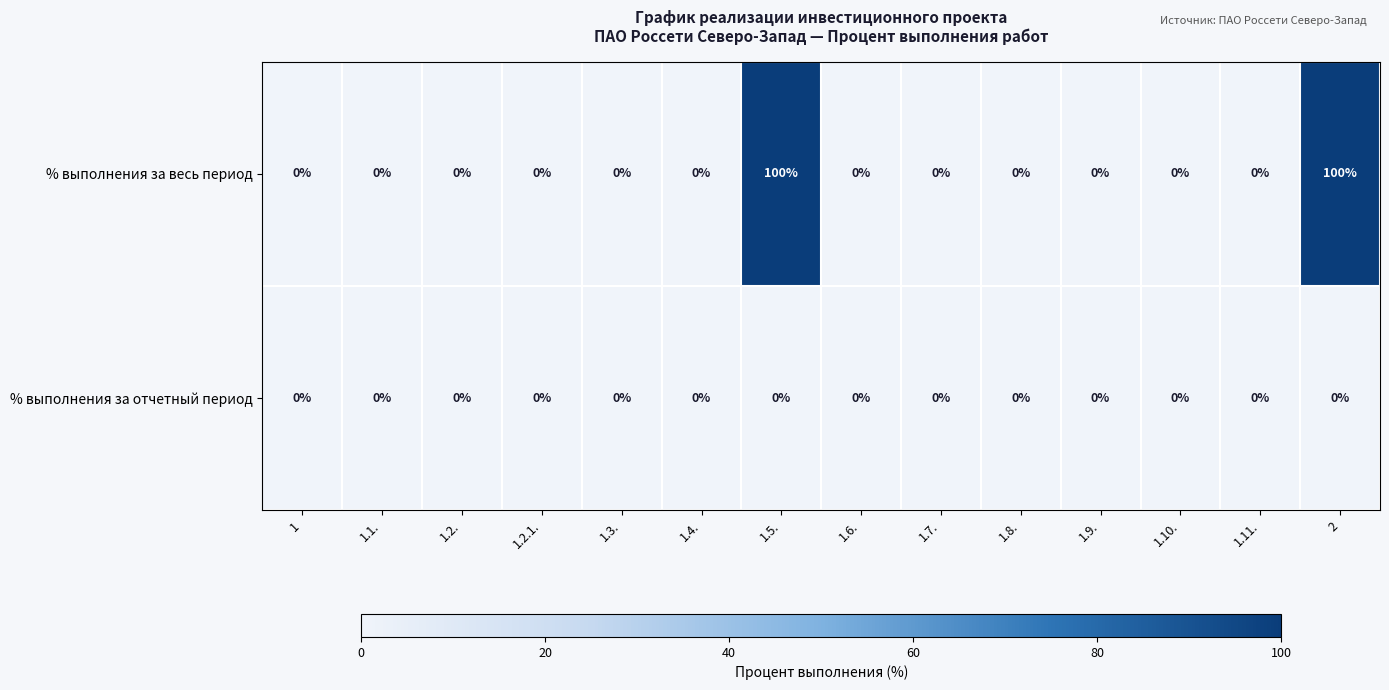

What is the maximum value shown in the chart?

100